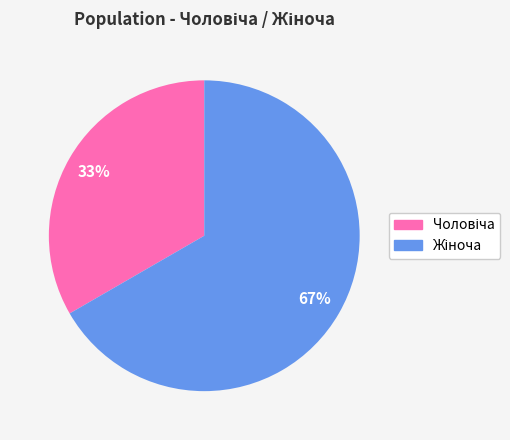

Is there a majority slice in this chart?

Yes